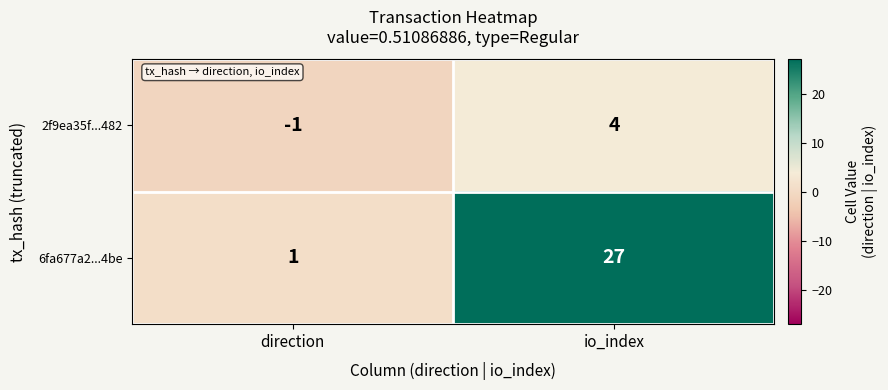

True or false: 6fa677a2...4be has a value of 1 at direction.

True